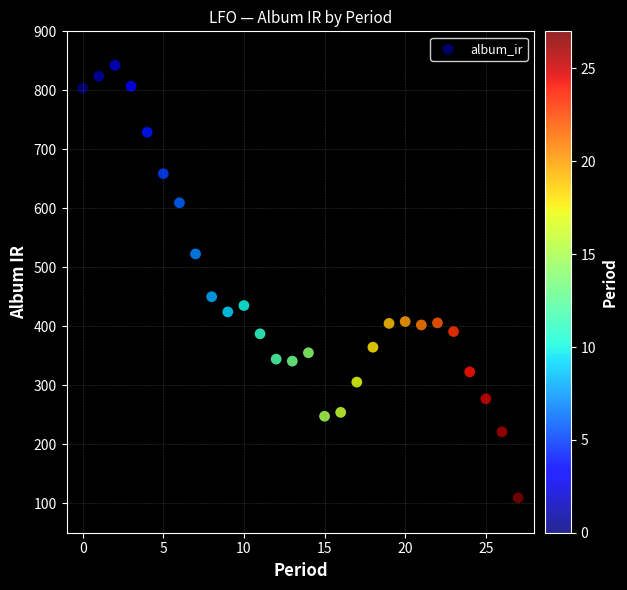

What Y value in the scatter plot is closest to 475?

450.0